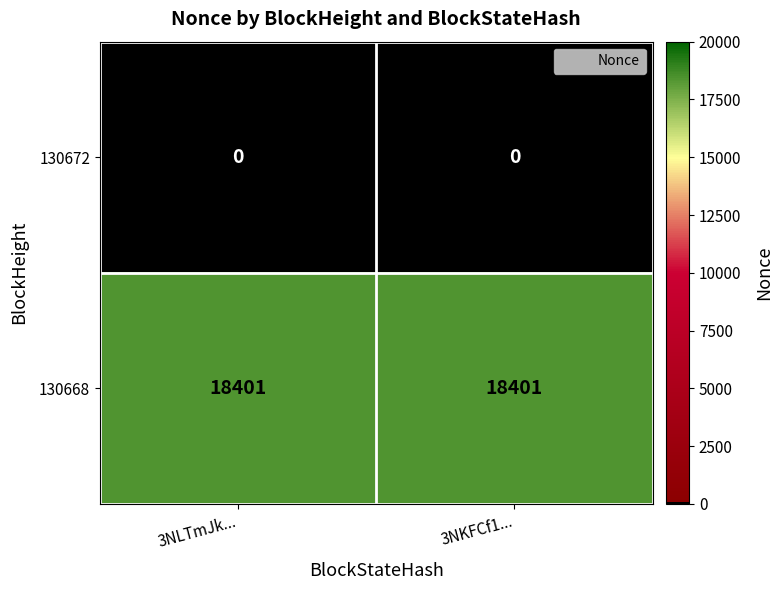

The 130668 series shows 11548 at 3NLTmJk.... True or false?

False